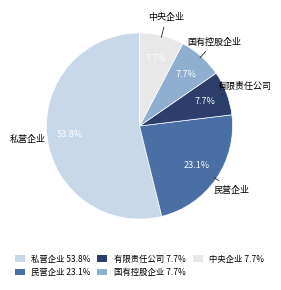

Which slice is the largest?

私营企业 53.8%